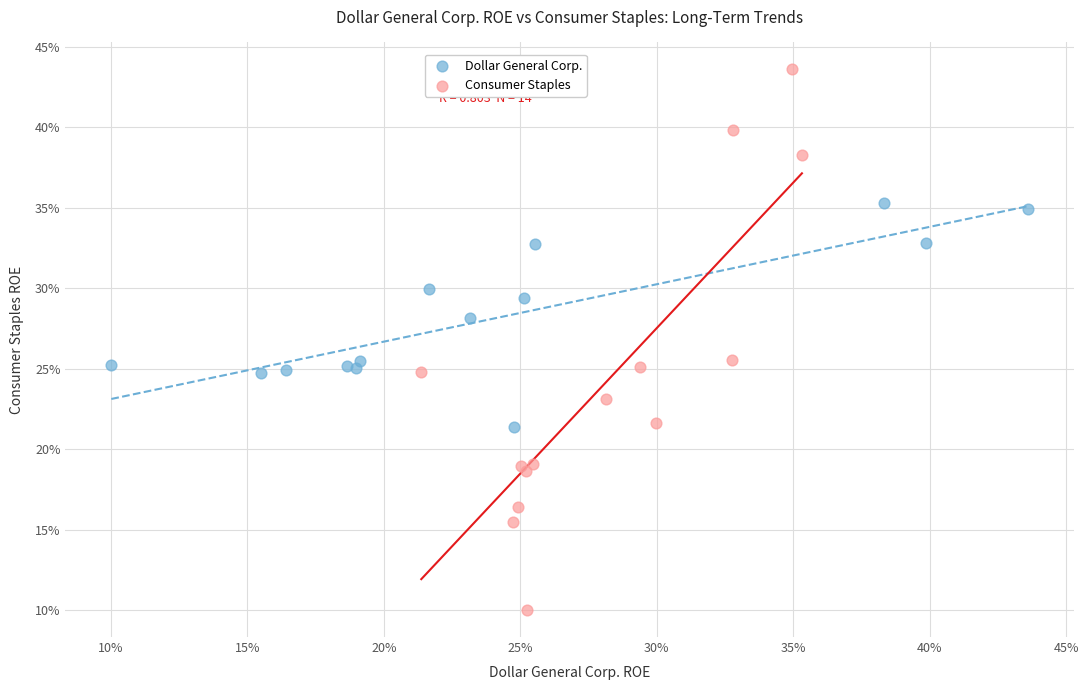

What are all the series names shown in the legend?

Dollar General Corp., Consumer Staples